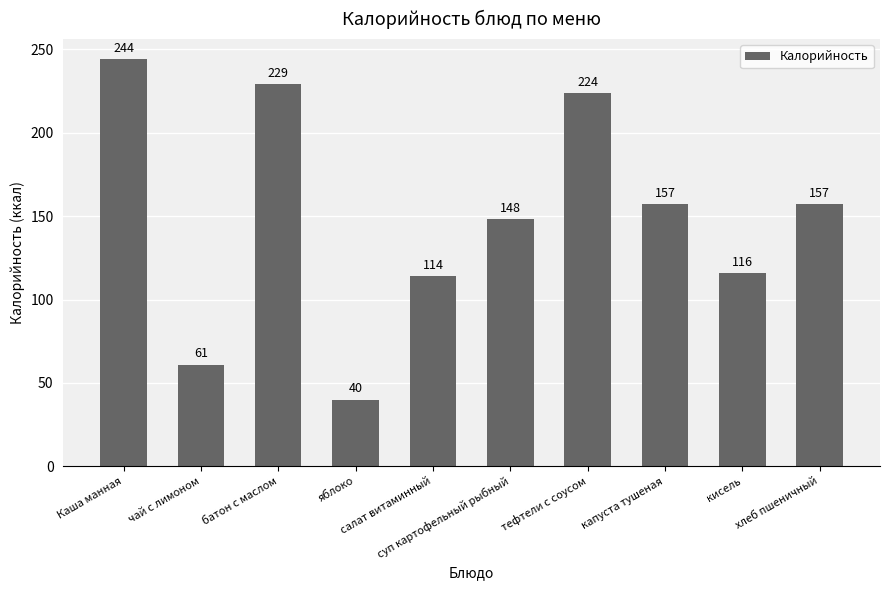

Reading left to right, extract all data points from this chart.

Каша манная=244	чай с лимоном=61	батон с маслом=229	яблоко=40	салат витаминный=114	суп картофельный рыбный=148	тефтели с соусом=224	капуста тушеная=157	кисель=116	хлеб пшеничный=157